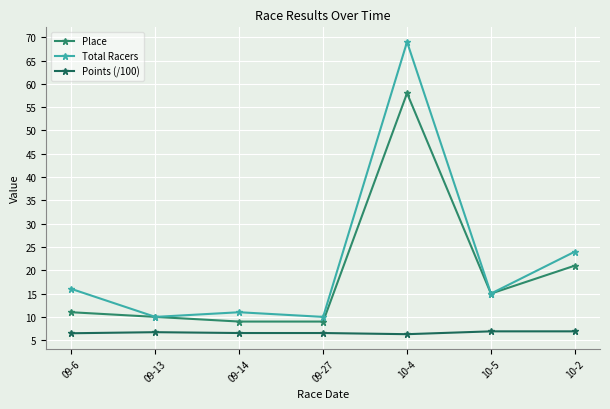

What is the value of the Total Racers point at the 5th from the left?

69.0